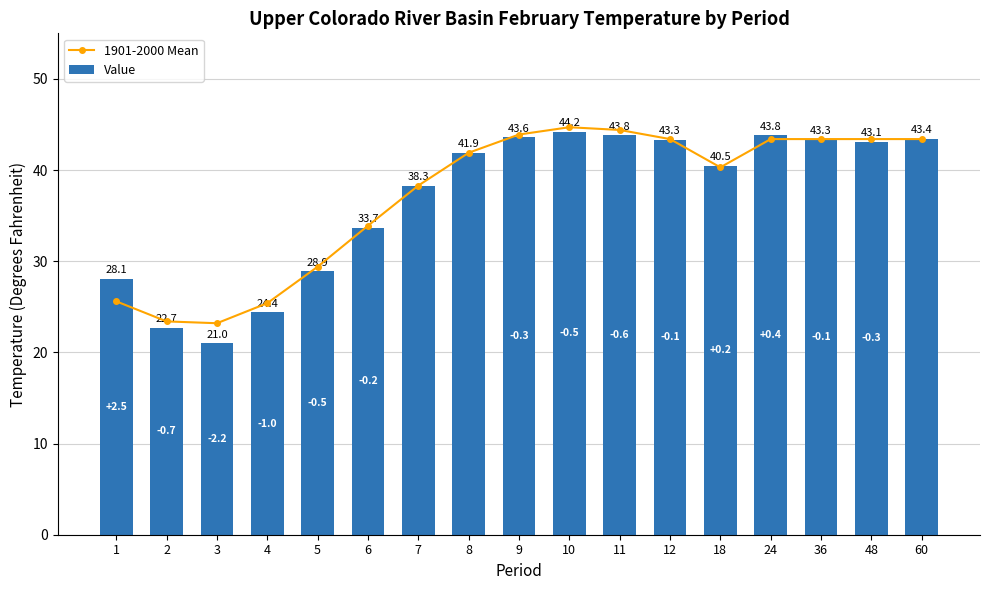

Are the bars grouped side by side (vs. stacked)?

Yes